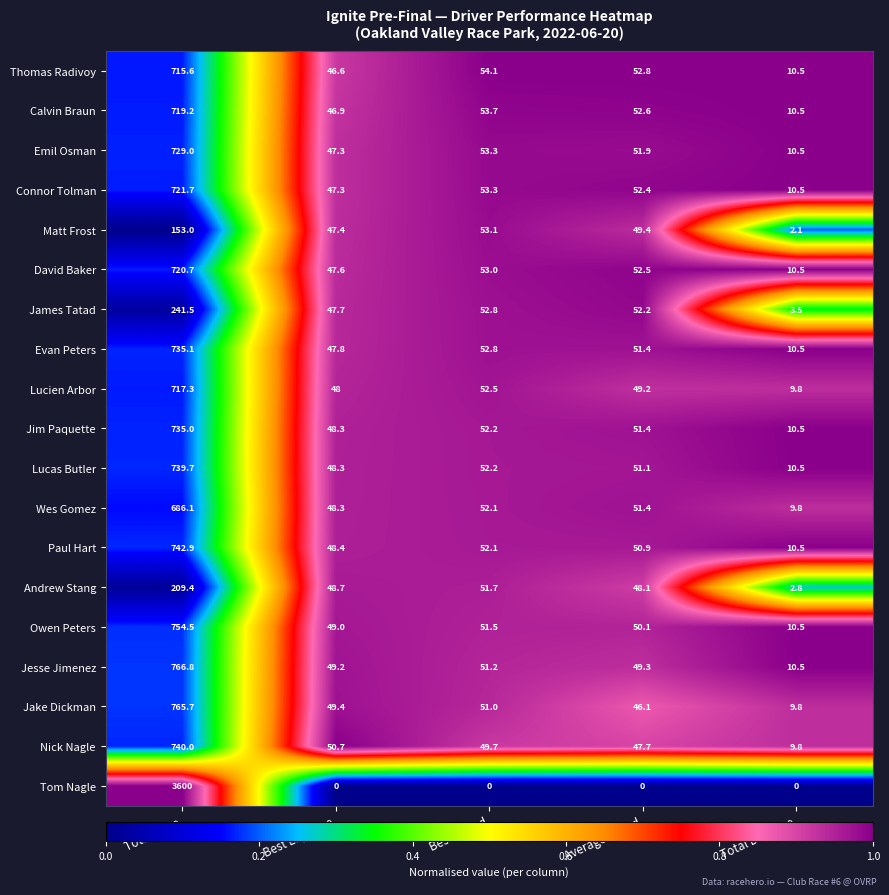

What is the lowest value of the Nick Nagle series?

9.8